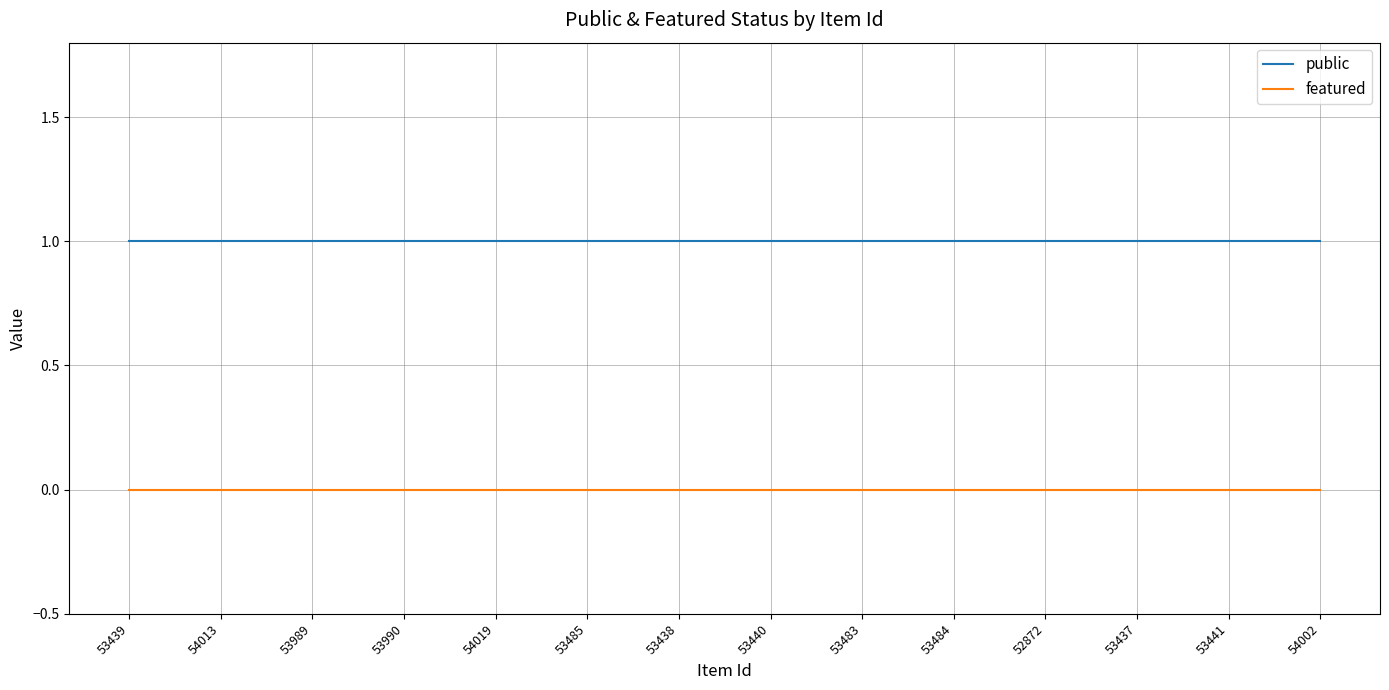

Rank the series by their maximum value, from highest to lowest.

public, featured